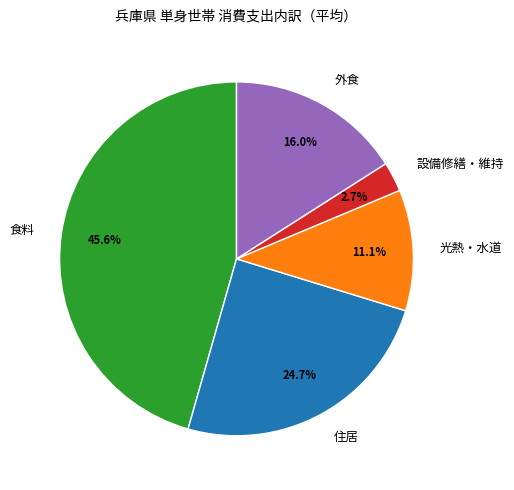

To the nearest percent, what is the difference between the largest and smallest slice percentages?

43%